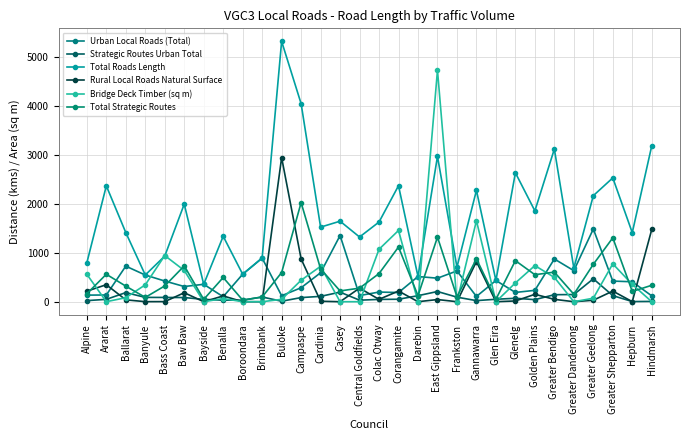

At which category does Total Roads Length reach its first local peak?

Ararat